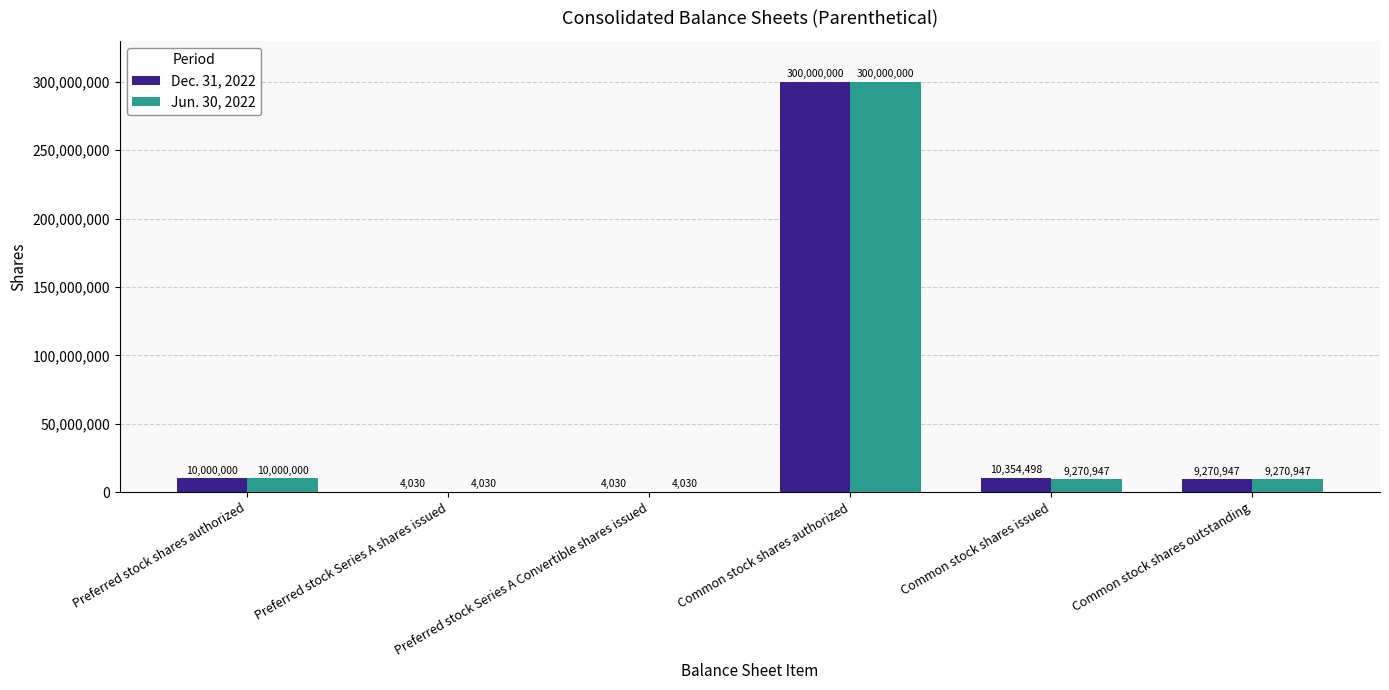

At which label does Dec. 31, 2022 reach its peak?

Common stock shares authorized